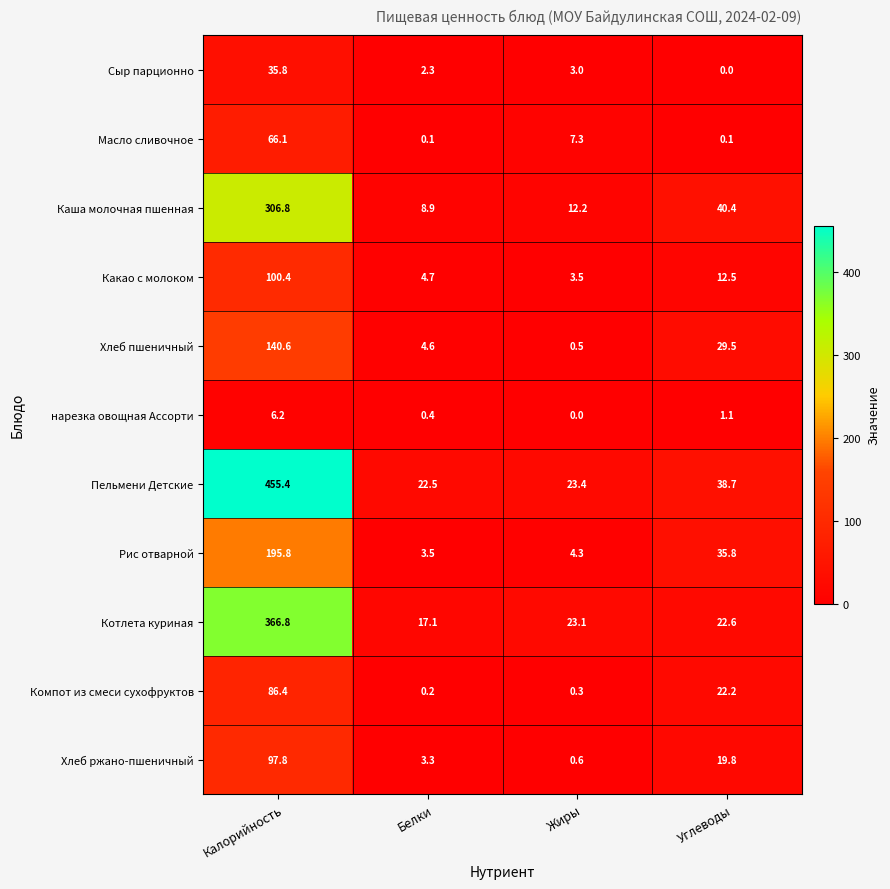

The Рис отварной series shows 4.3 at Жиры. True or false?

True